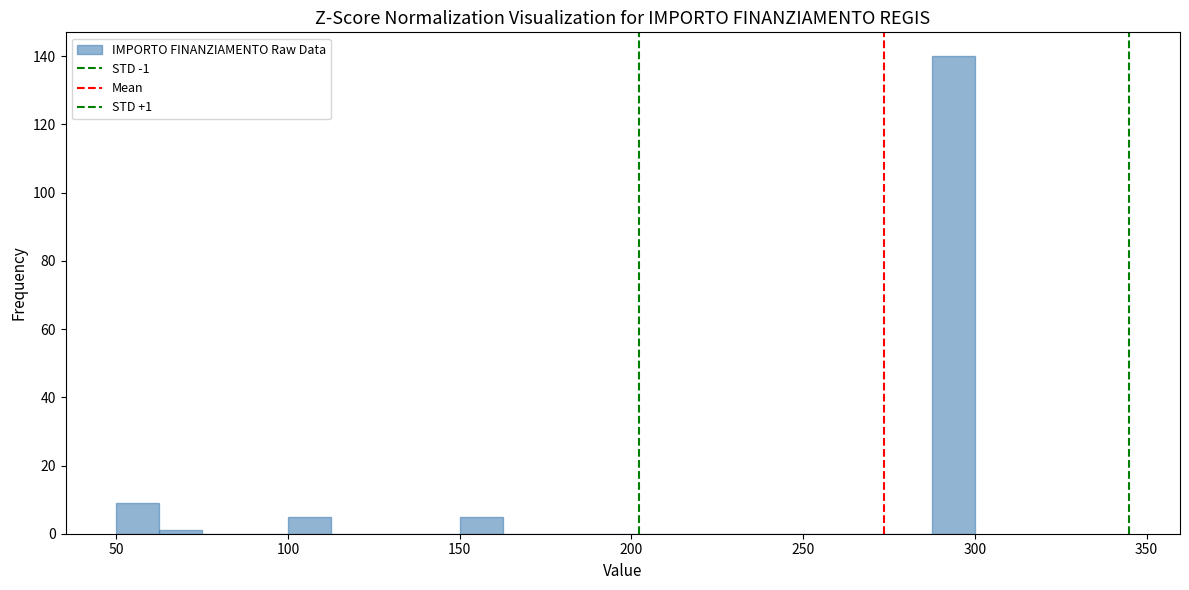

Around what value on the x-axis is the tallest bar? Give the approximate position of its centre, as read against the axis.

295